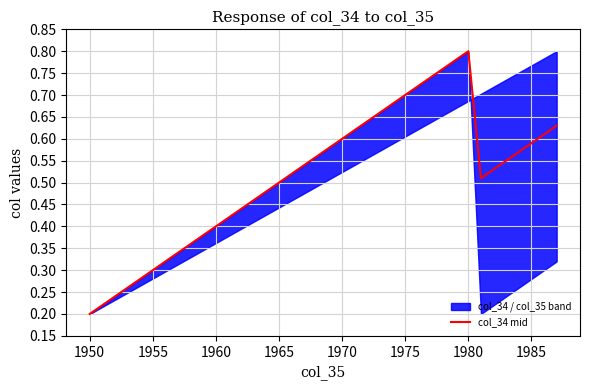

The col_34 mid series shows 0.8 at 1980. True or false?

True